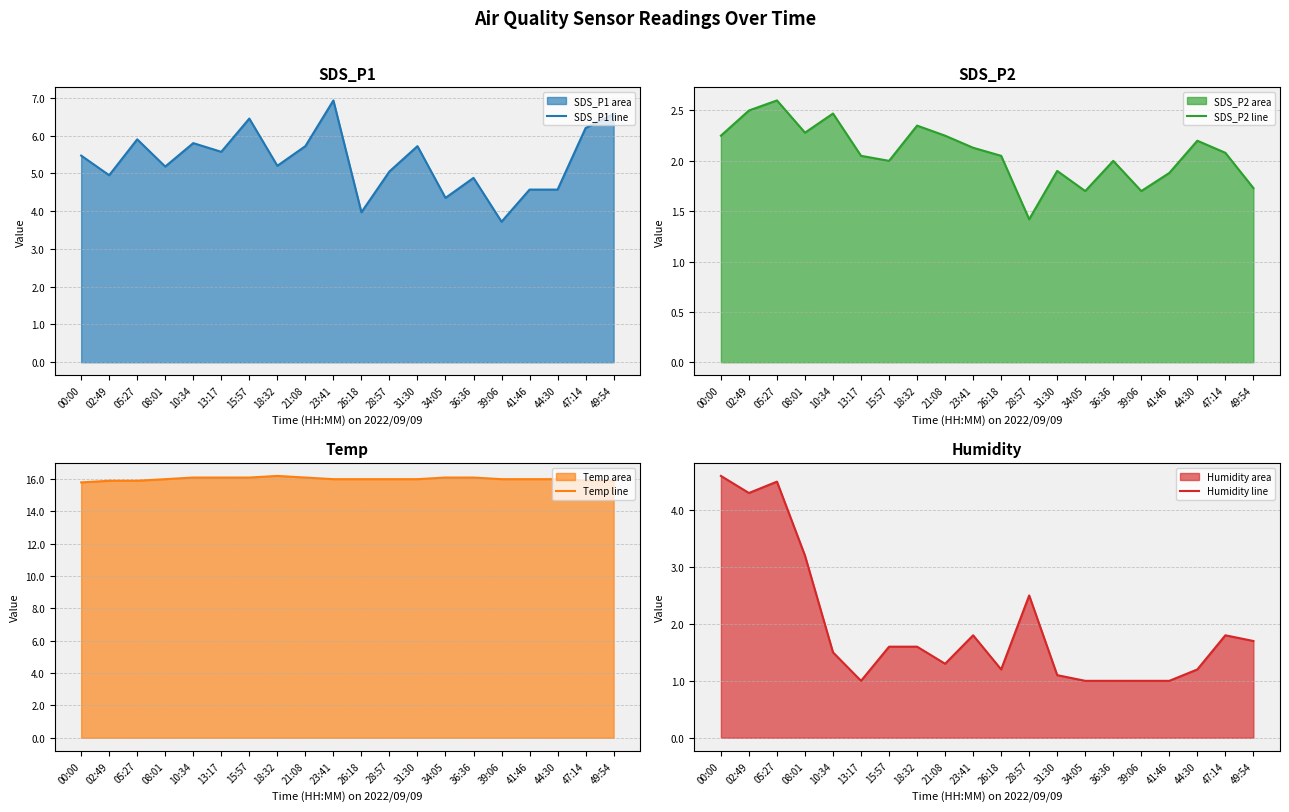

Which series changed the most between 26:18 and 39:06?

SDS_P2 line